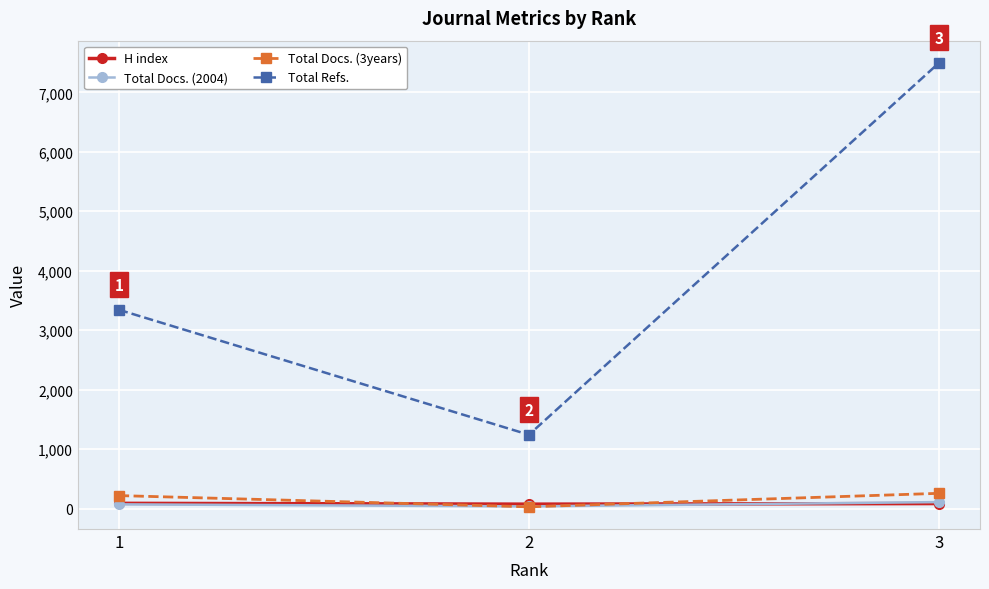

What are all the series names shown in the legend?

H index, Total Docs. (2004), Total Docs. (3years), Total Refs.